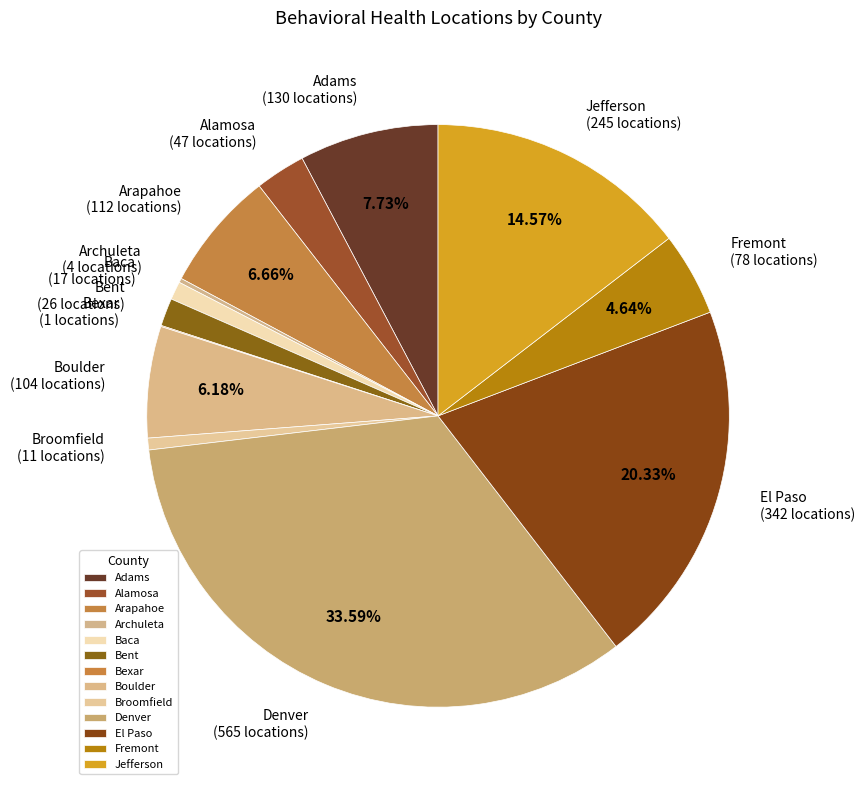

Does any single category account for the majority?

No